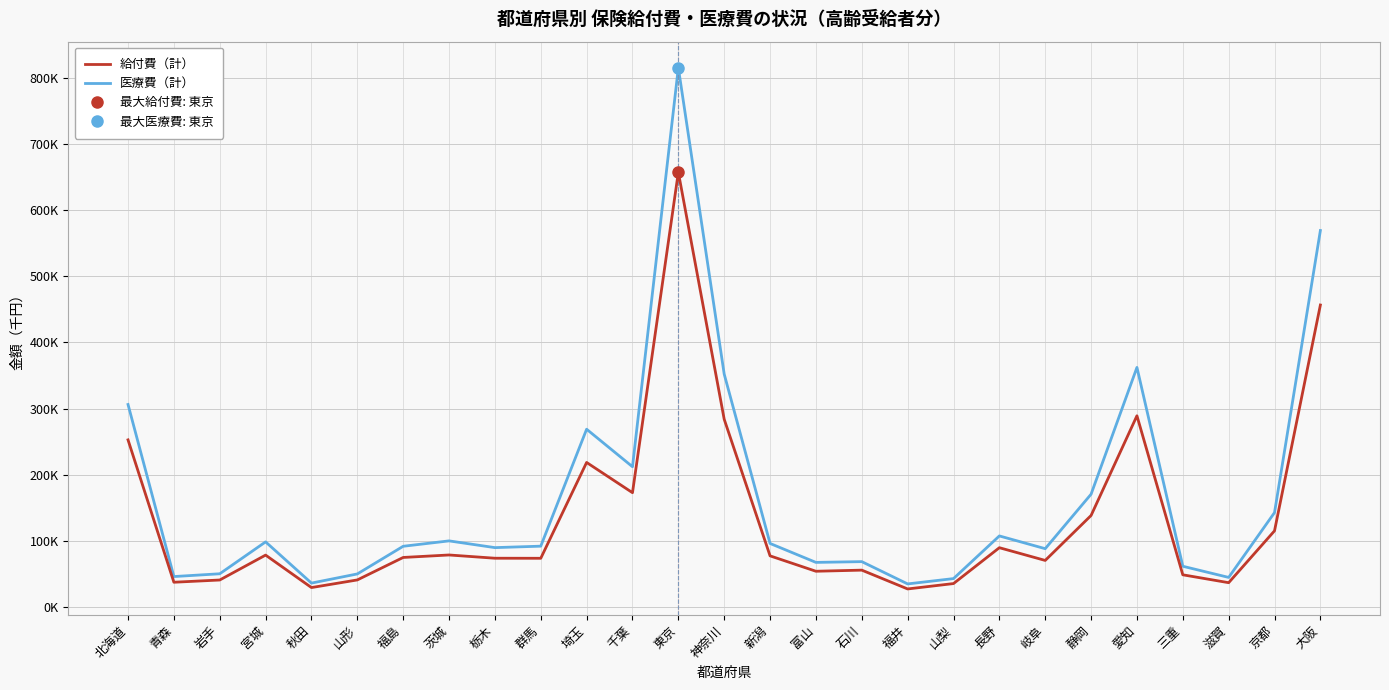

At which label does 医療費（計） reach its minimum?

福井